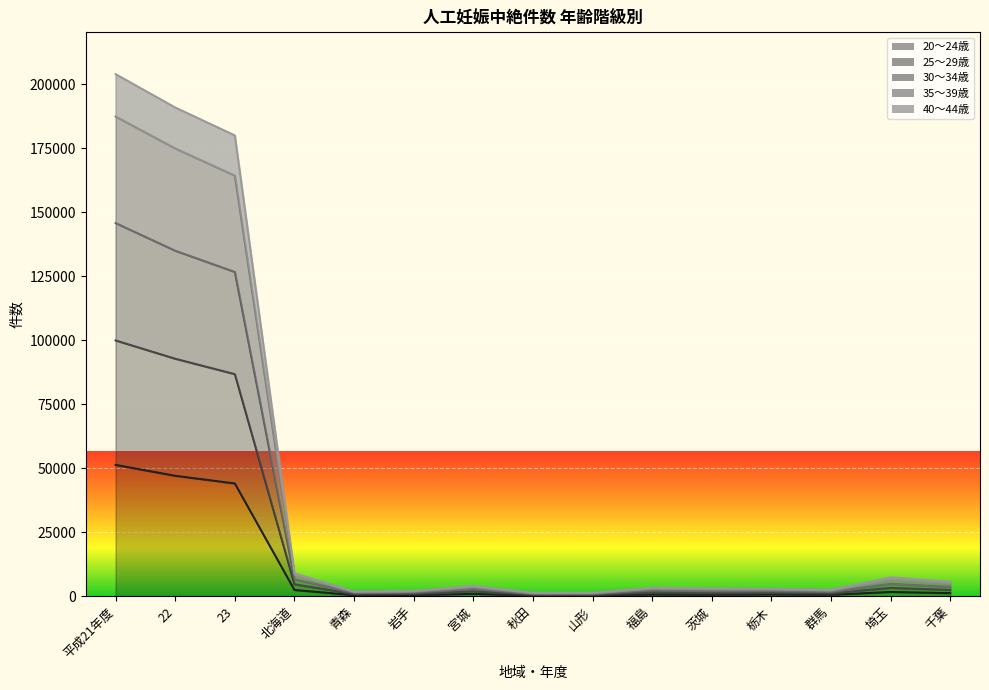

The 30～34歳 series shows 1533 at 岩手. True or false?

True